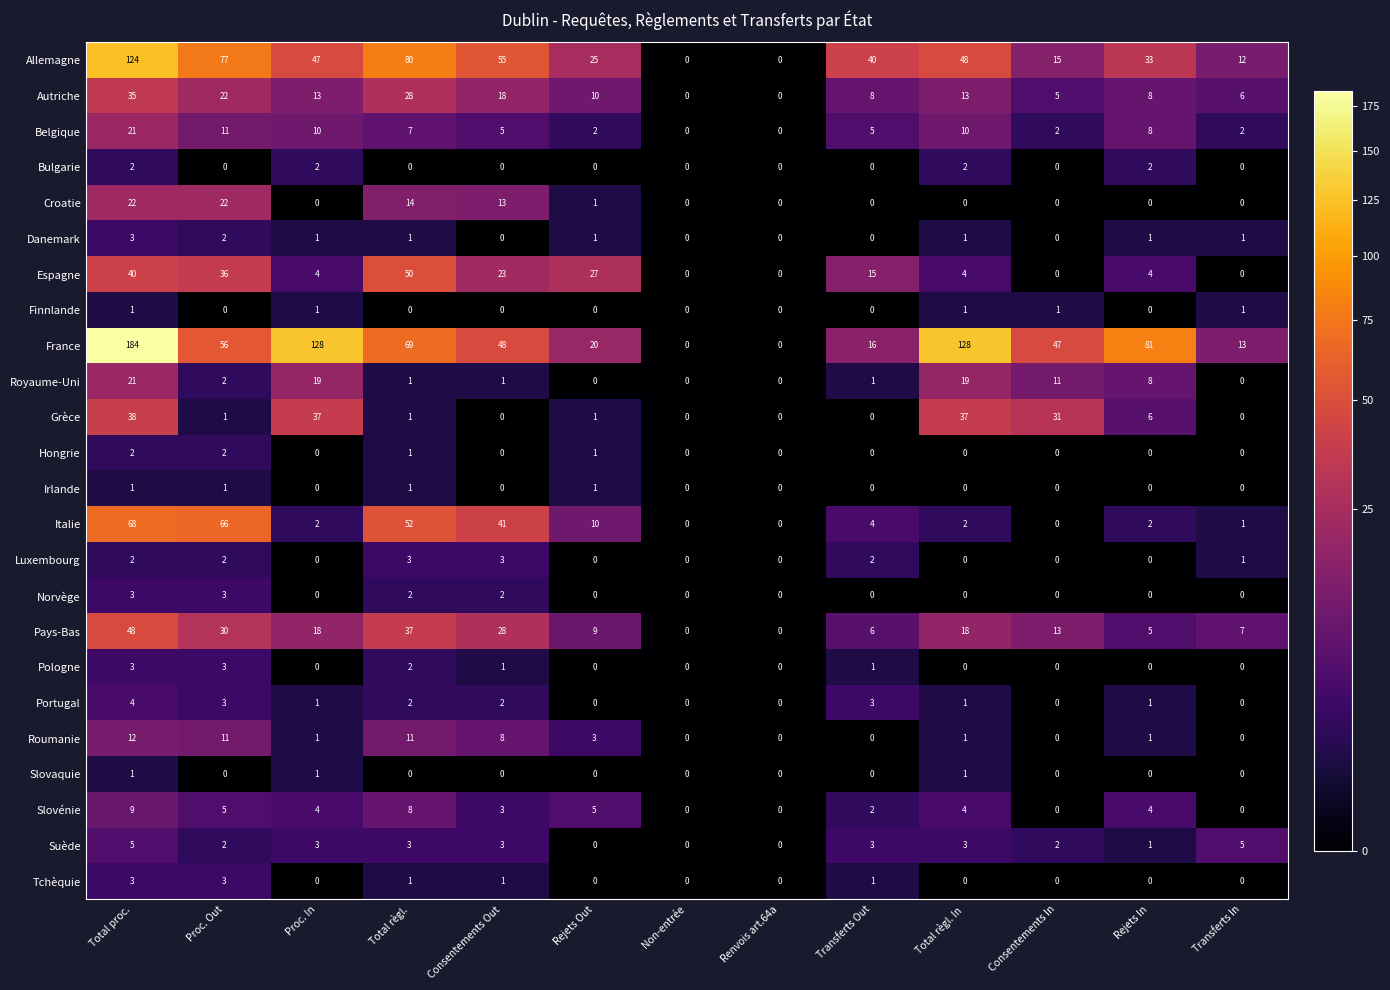

At which label is Espagne closest to 25?

Consentements Out